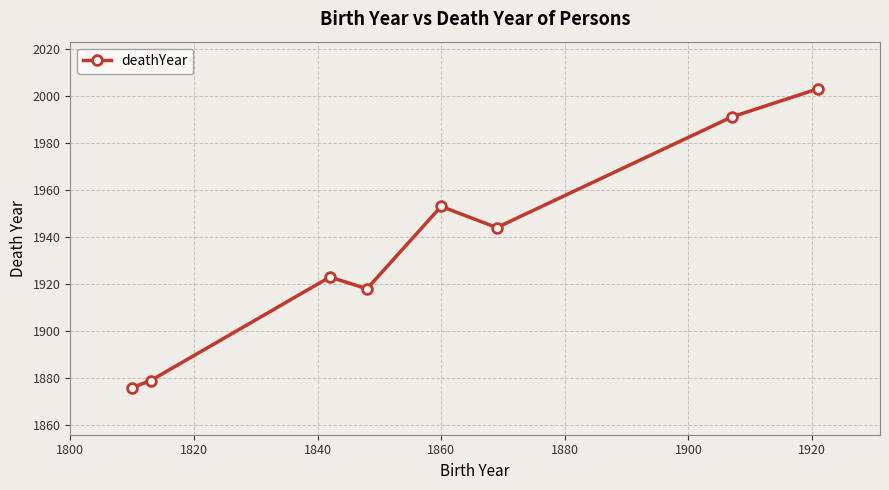

Reading left to right, extract all data points from this chart.

1876	1879	1923	1918	1953	1944	1991	2003